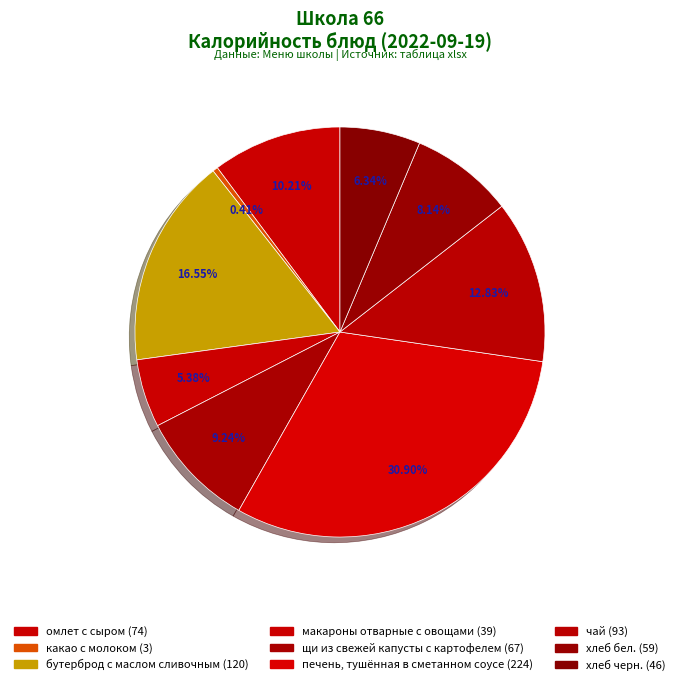

Count the number of slices in the pie.

9